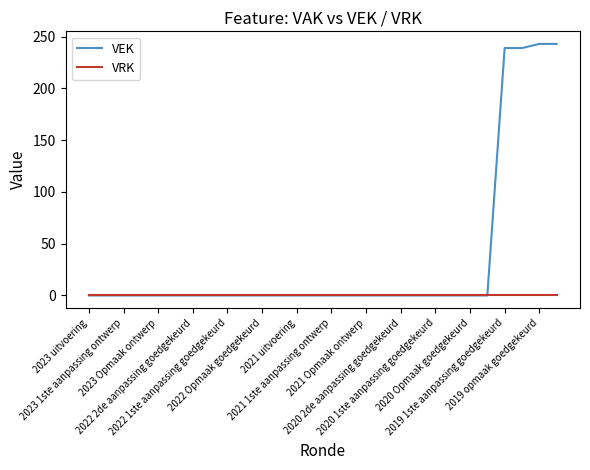

Rank the series by their maximum value, from lowest to highest.

VRK, VEK